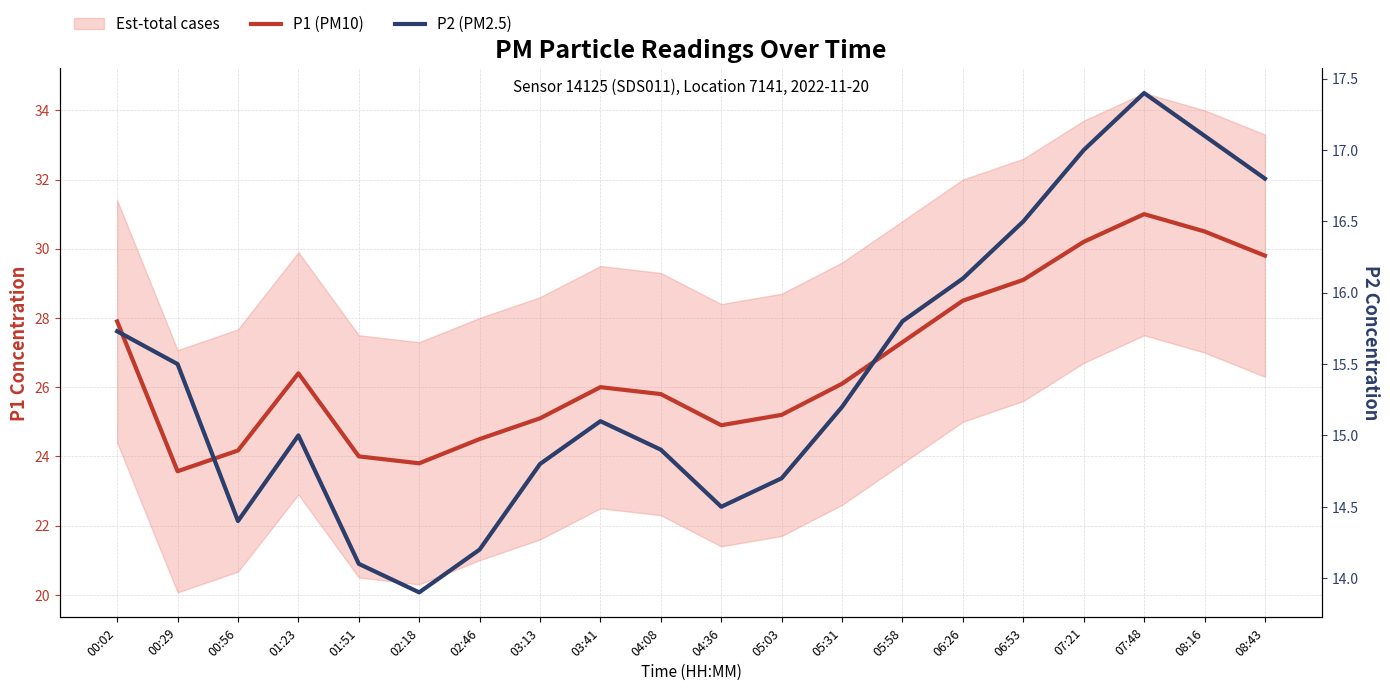

What is the difference between the P1 (PM10) values at 01:23 and 05:03?

1.2